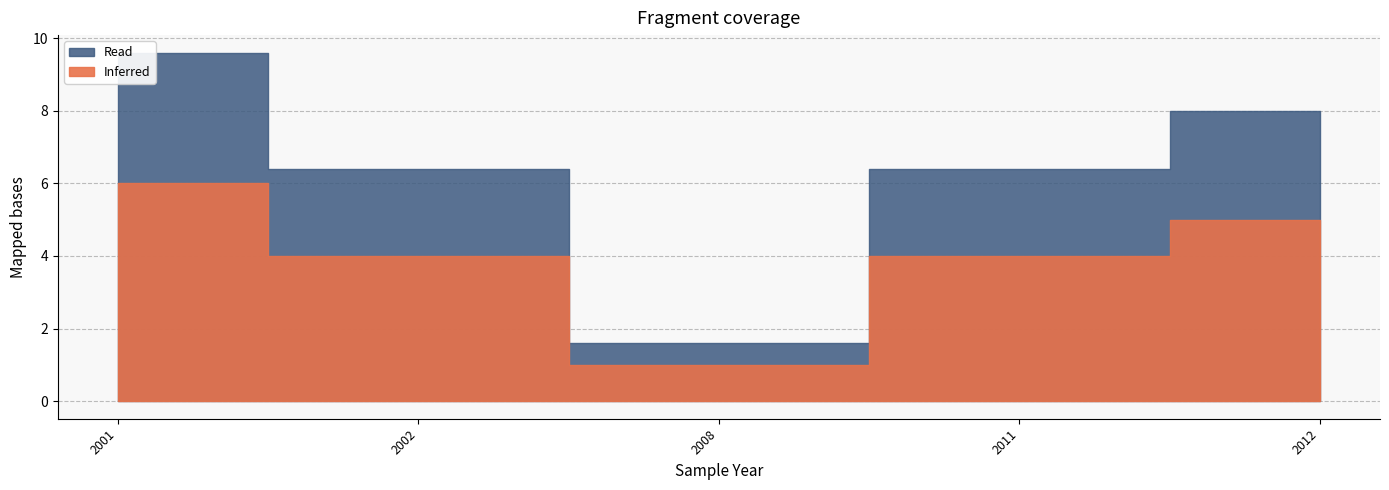

Is it true that Inferred equals 409582 at 2001?

False